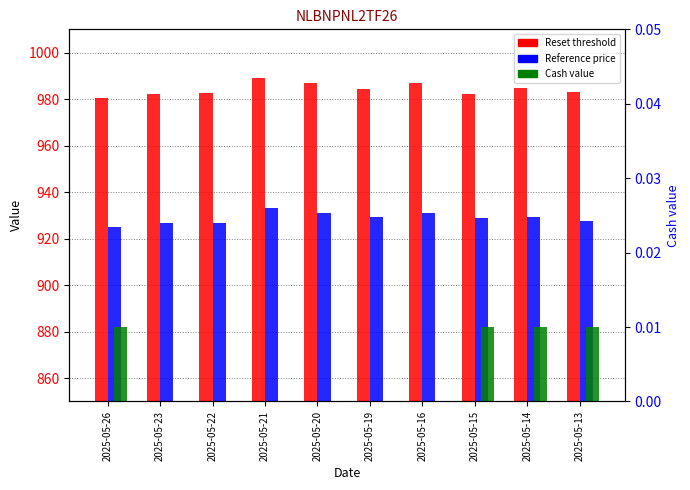

What is the difference between the second highest and minimum values in the Reset threshold series?

6.6